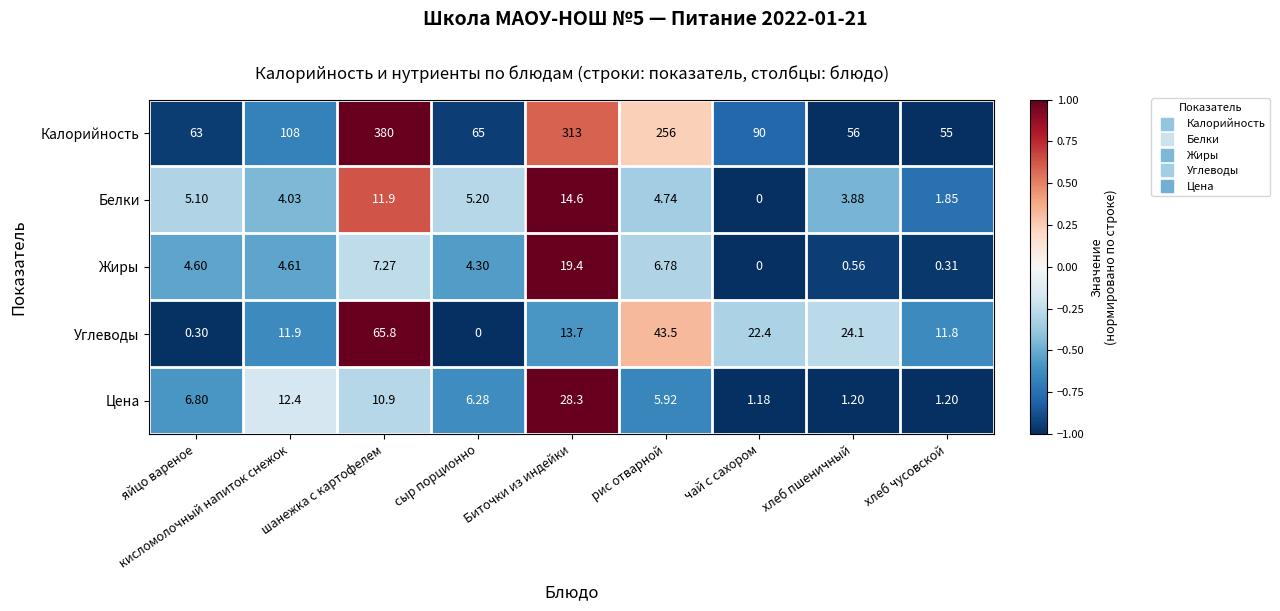

Which category has the highest value across all series?

шанежка с картофелем